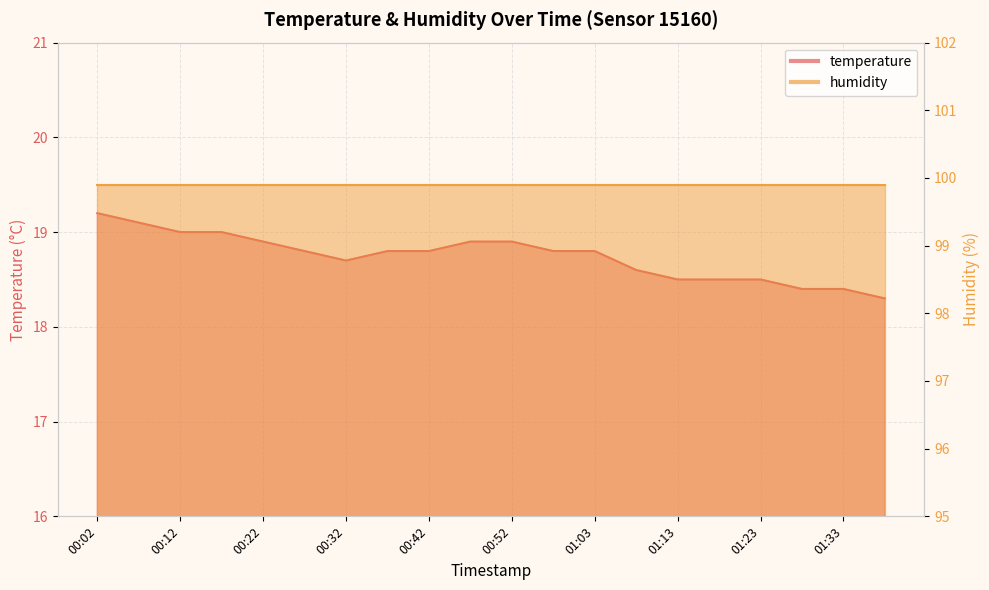

Approximately how many times larger is the value at 00:32 compared to 00:07?

1.0